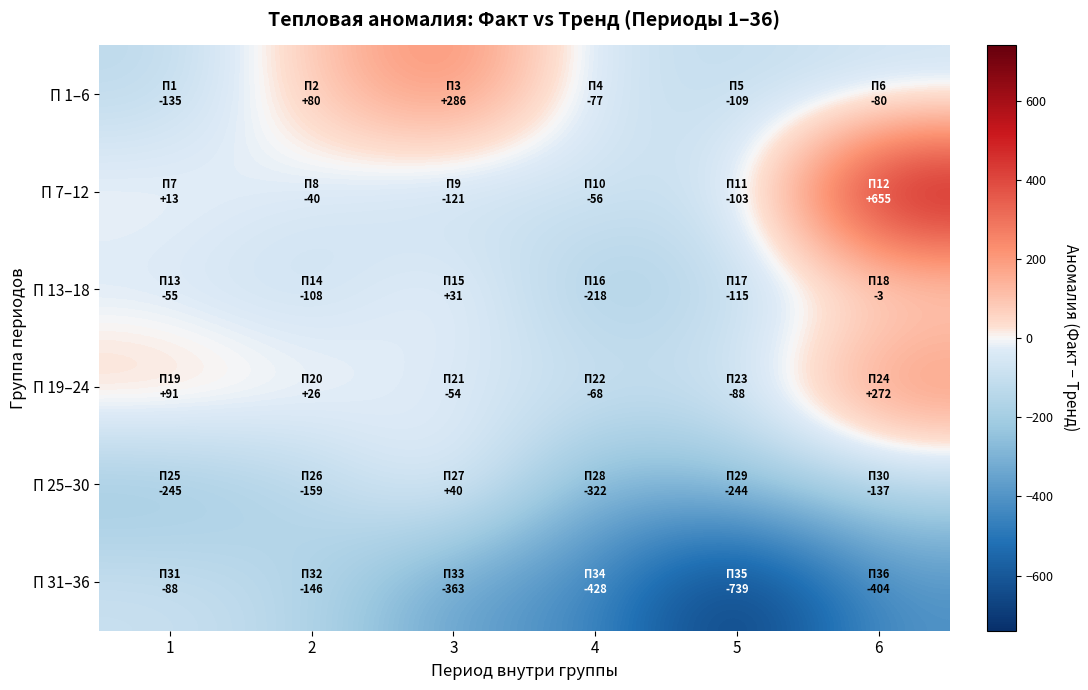

What is the difference between the highest and lowest values at 2?

238.6